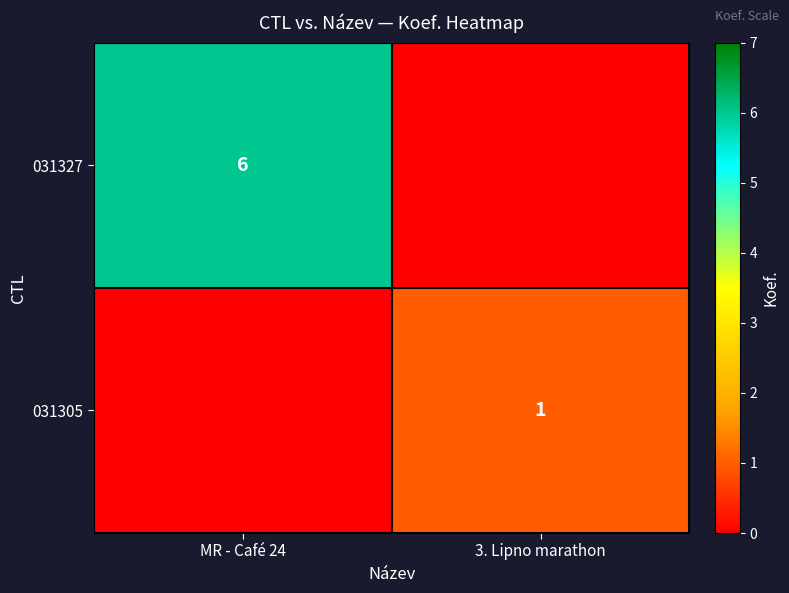

Is it true that 031305 equals 2 at 3. Lipno marathon?

False